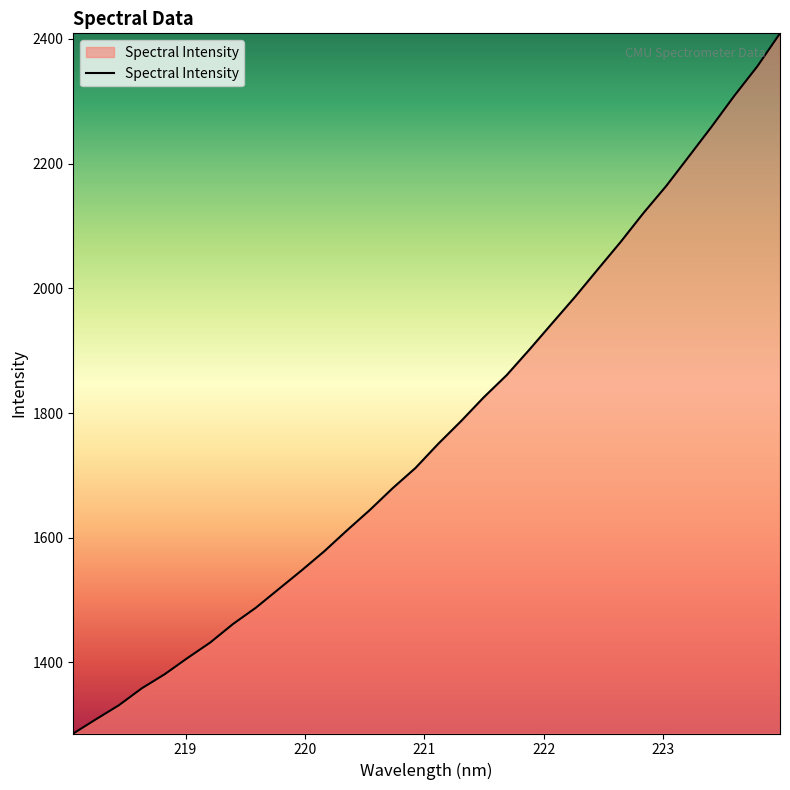

What is the maximum value shown in the chart?

2409.0